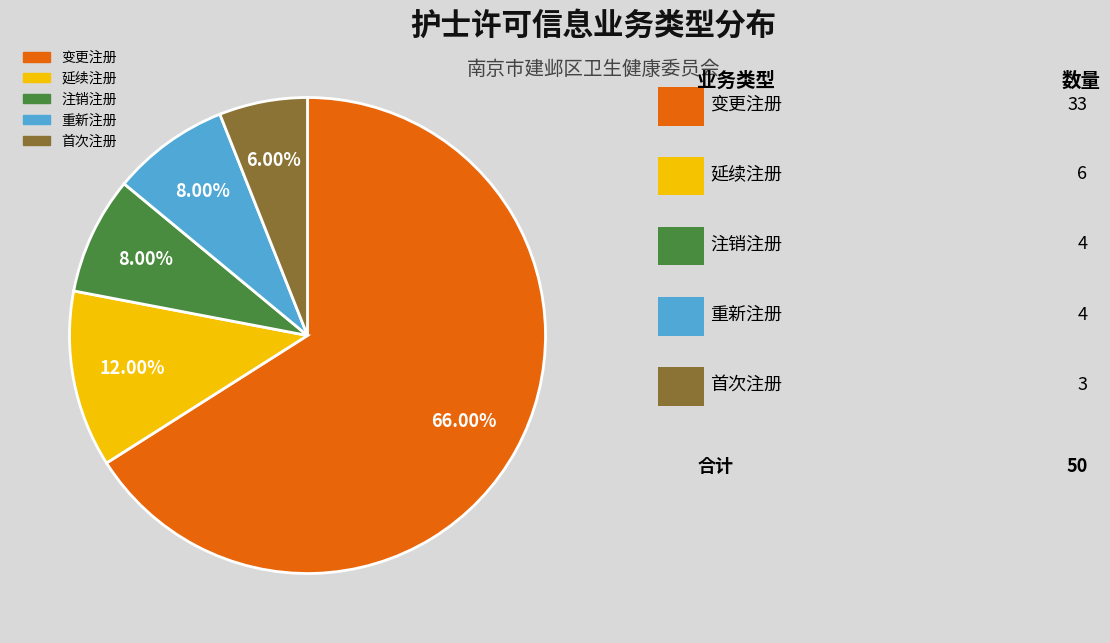

To the nearest percent, what is the difference between the largest and smallest slice percentages?

60%